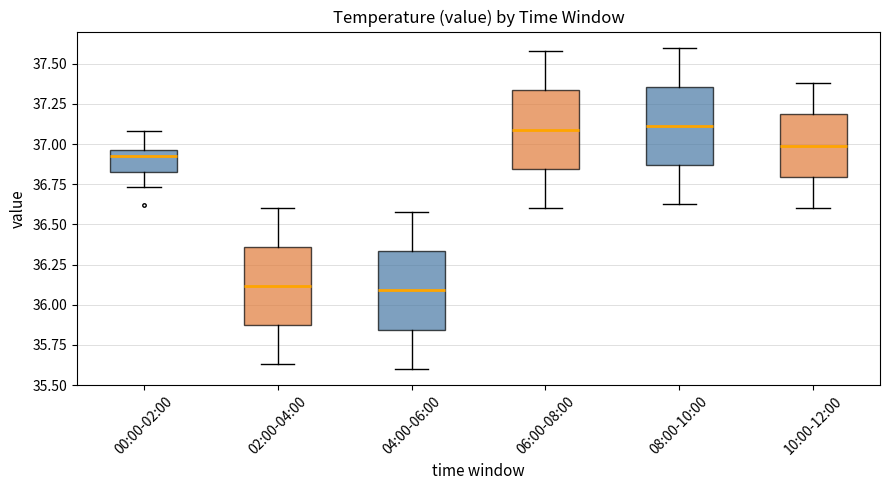

Where does the upper whisker of the box for 04:00-06:00 end on the y-axis? The values are not printed on the chart, so give them approximately, as read against the axis.

36.60